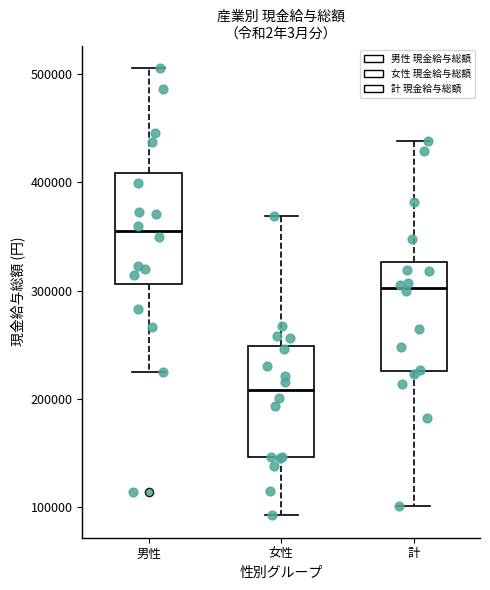

Which box's median line is the highest?

男性